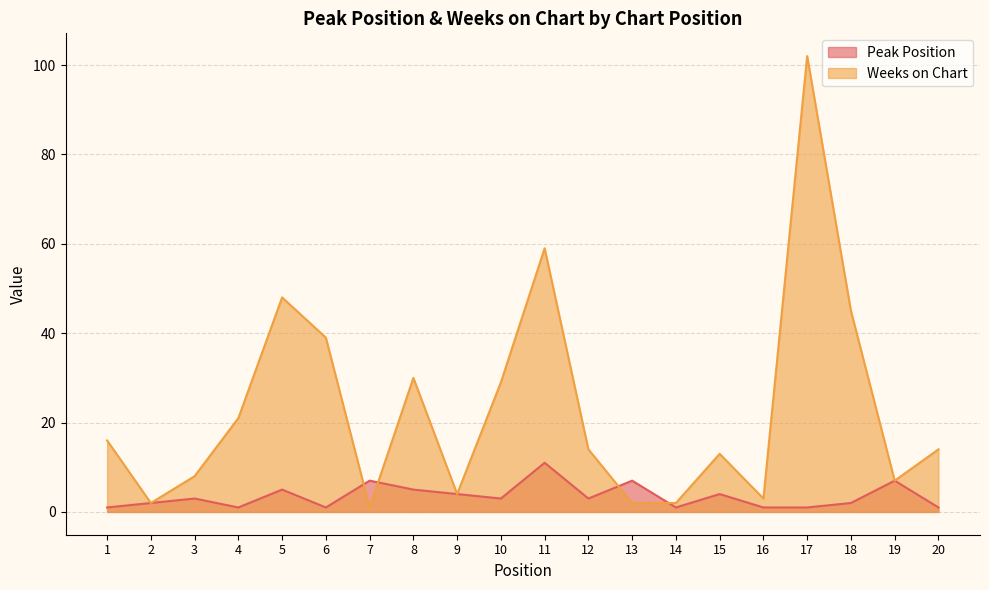

How many interior local valleys does the Weeks on Chart series have?

5